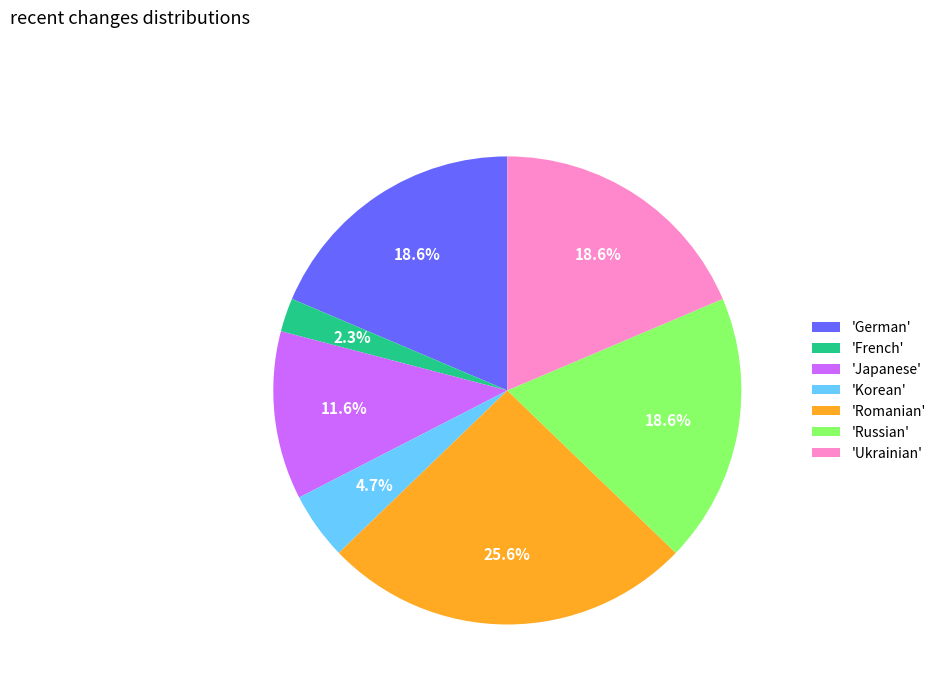

Which has a higher value, 'Korean' or 'Japanese'?

'Japanese'